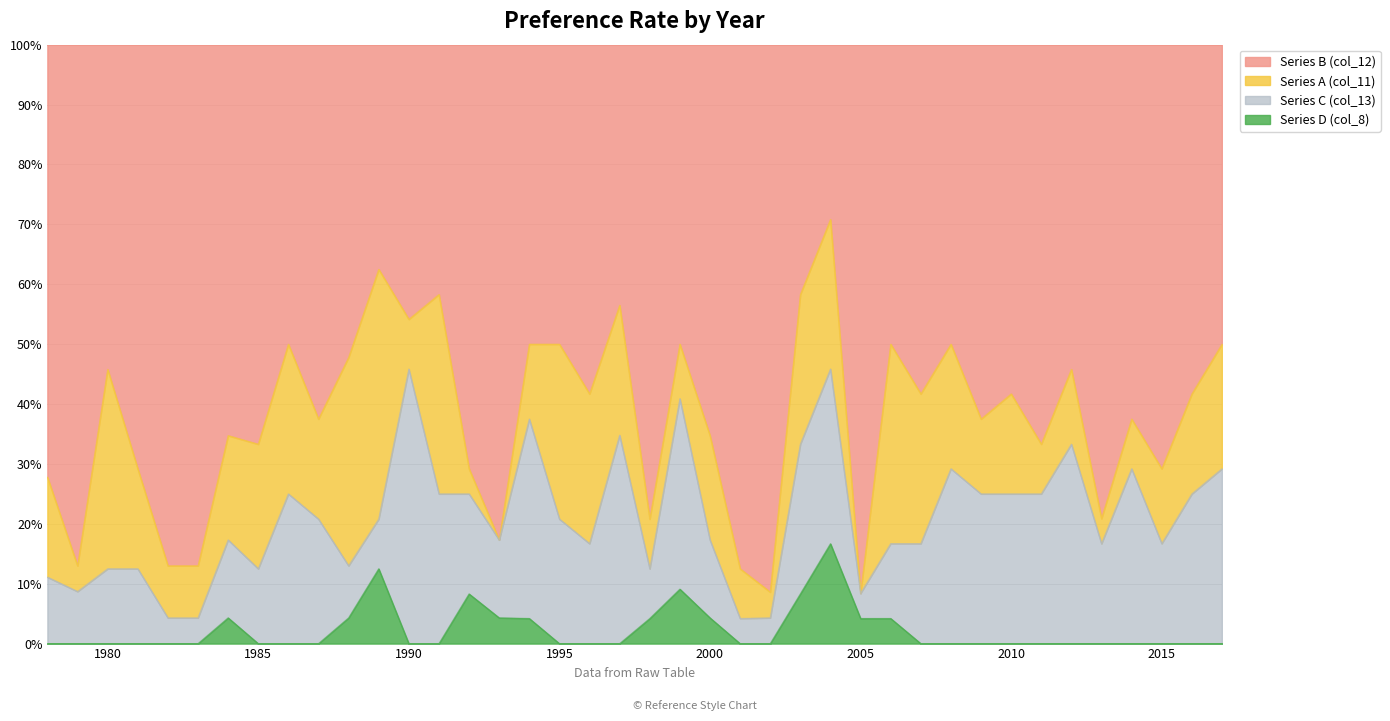

What is the difference between the maximum and minimum values in the Series D (col_8) series?

16.7